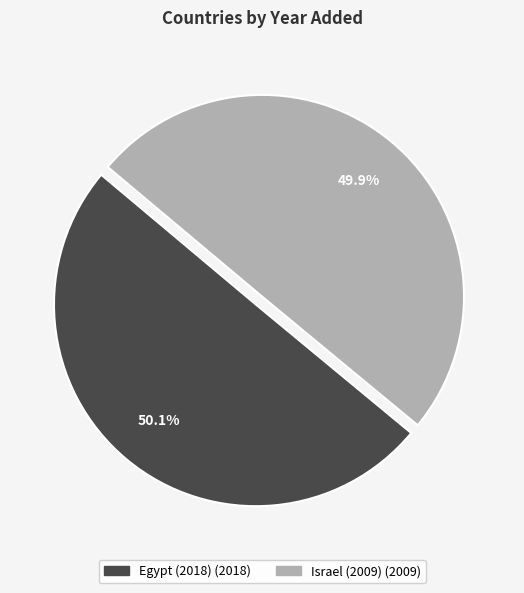

Count the number of slices in the pie.

2